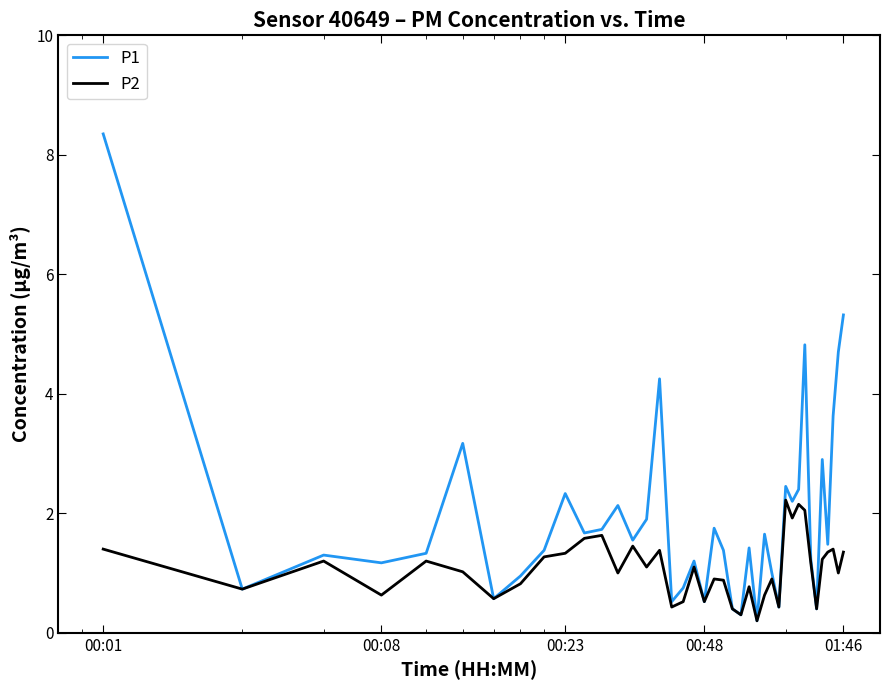

Rank the series by their average value, from lowest to highest.

P2, P1